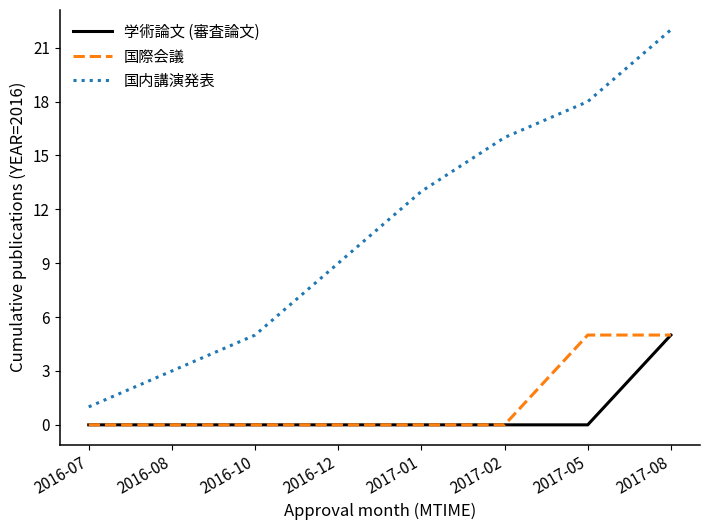

The value of 国際会議 at 2017-08 is 5. True or false?

True